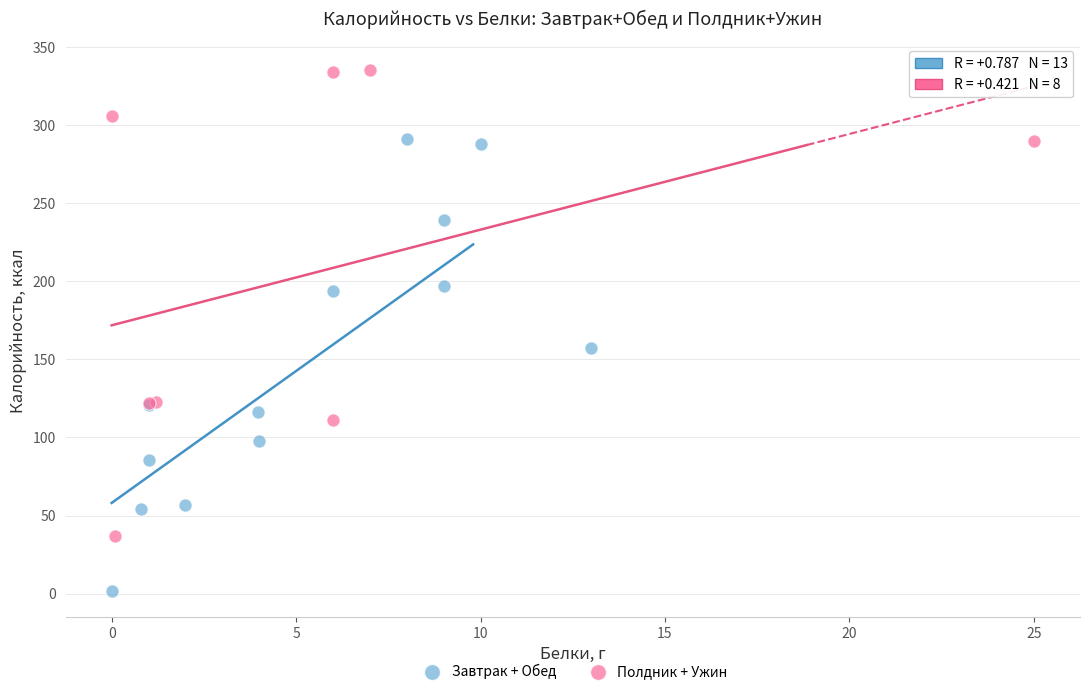

Which series reaches the minimum Y coordinate?

Завтрак + Обед